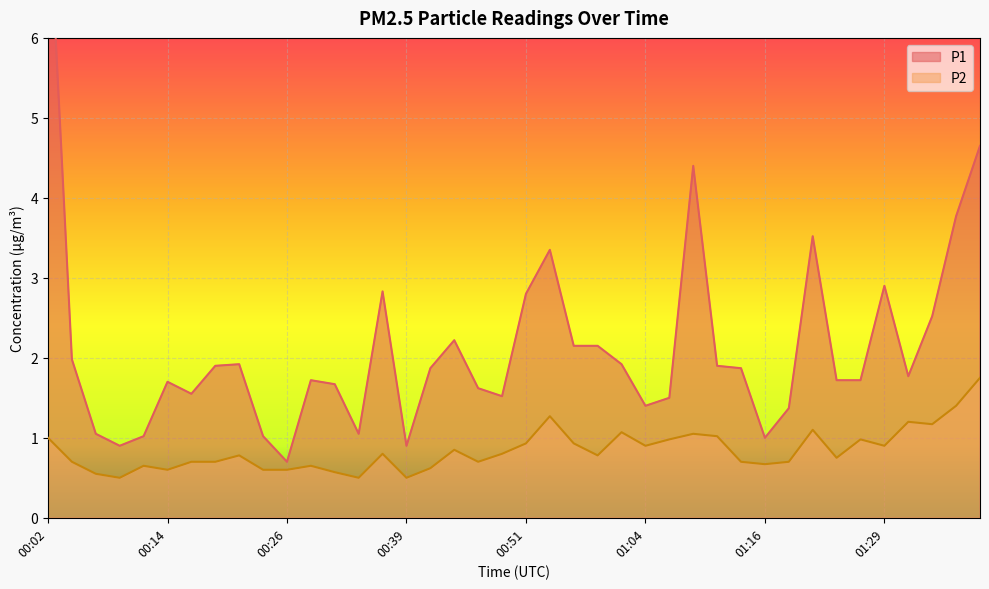

How many values in the P1 series exceed 1?

36